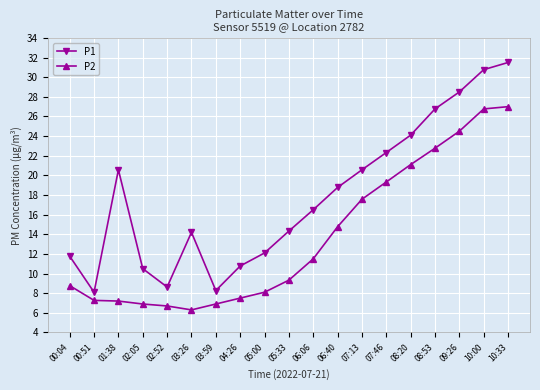

What is the label of the 4th point from the right?

08:53